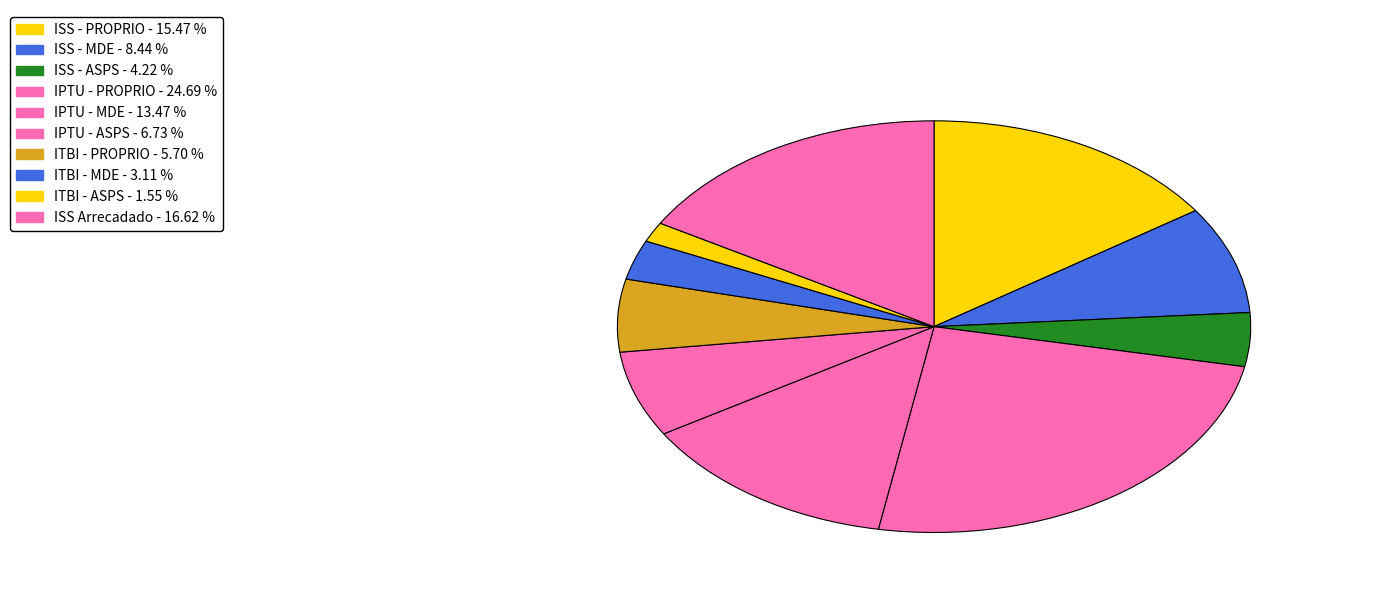

What percentage is the ITBI - PROPRIO slice, to the nearest percent?

6%